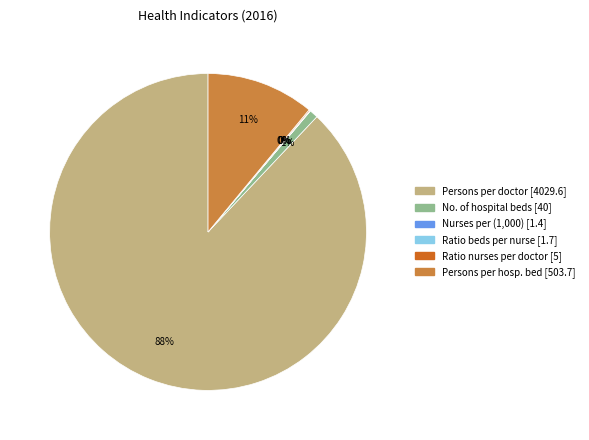

Is there any slice that represents more than half of the pie?

Yes